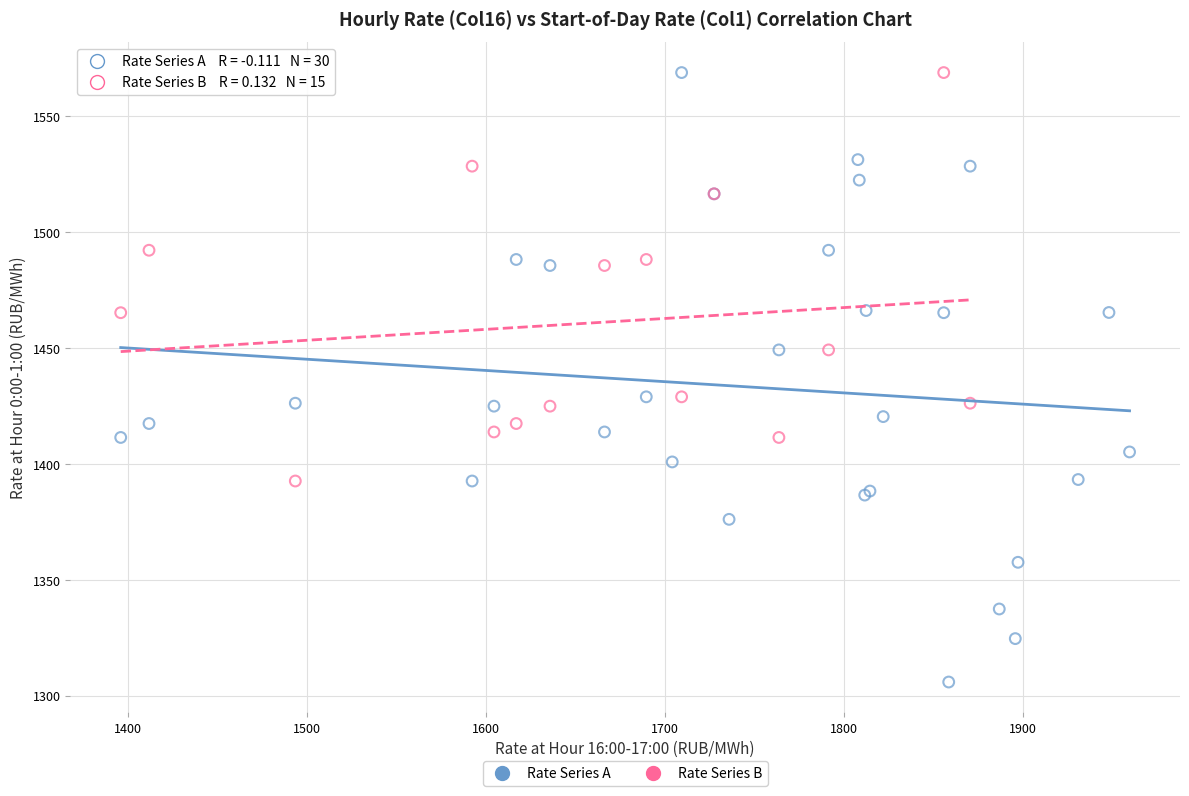

Which series has the largest Y range (max minus min)?

Rate Series A